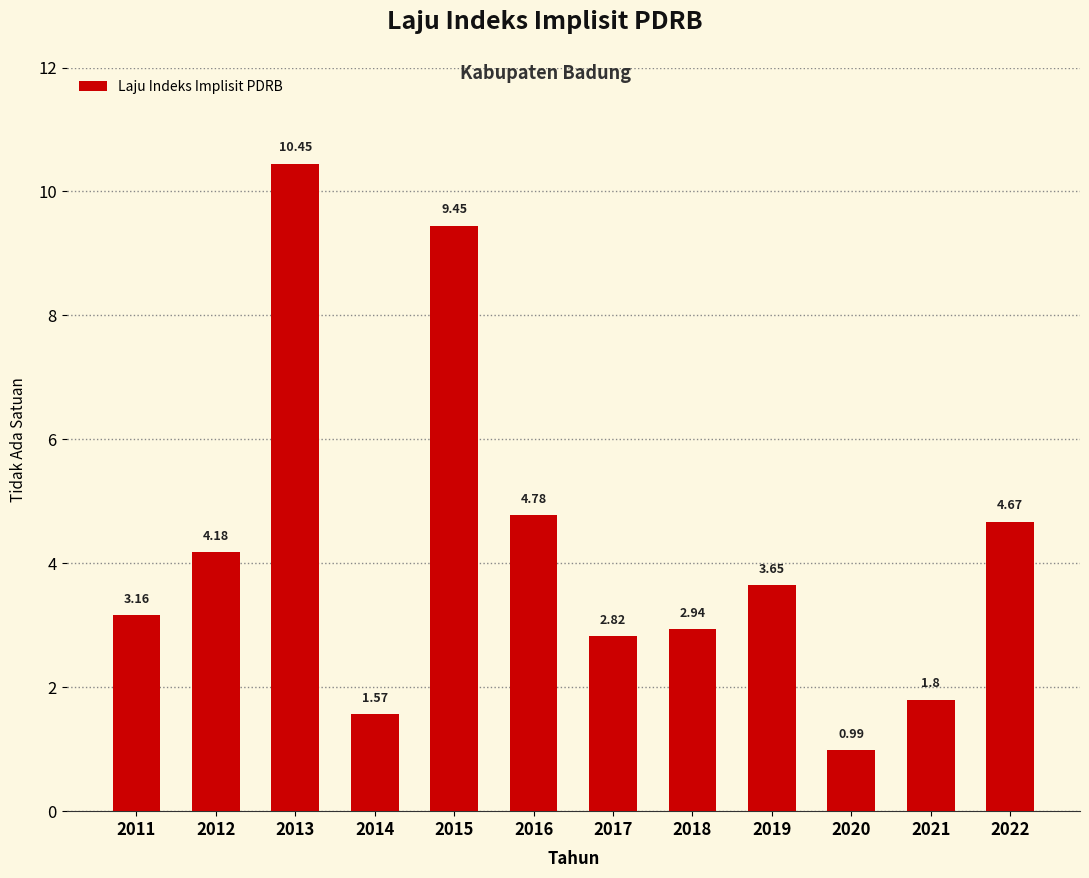

What is the average value?

4.2